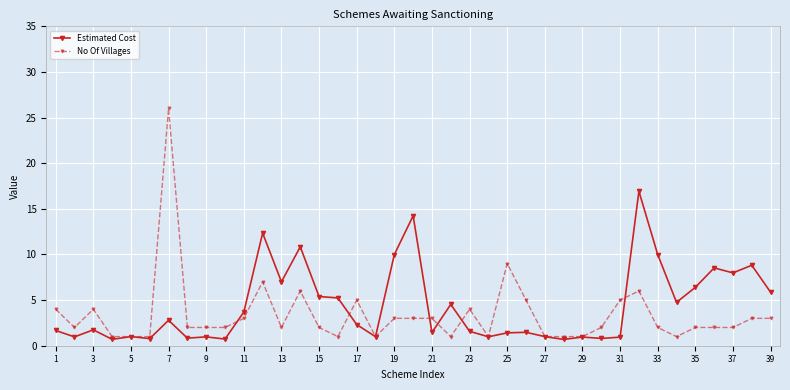

What is the maximum value shown in the chart?

26.0